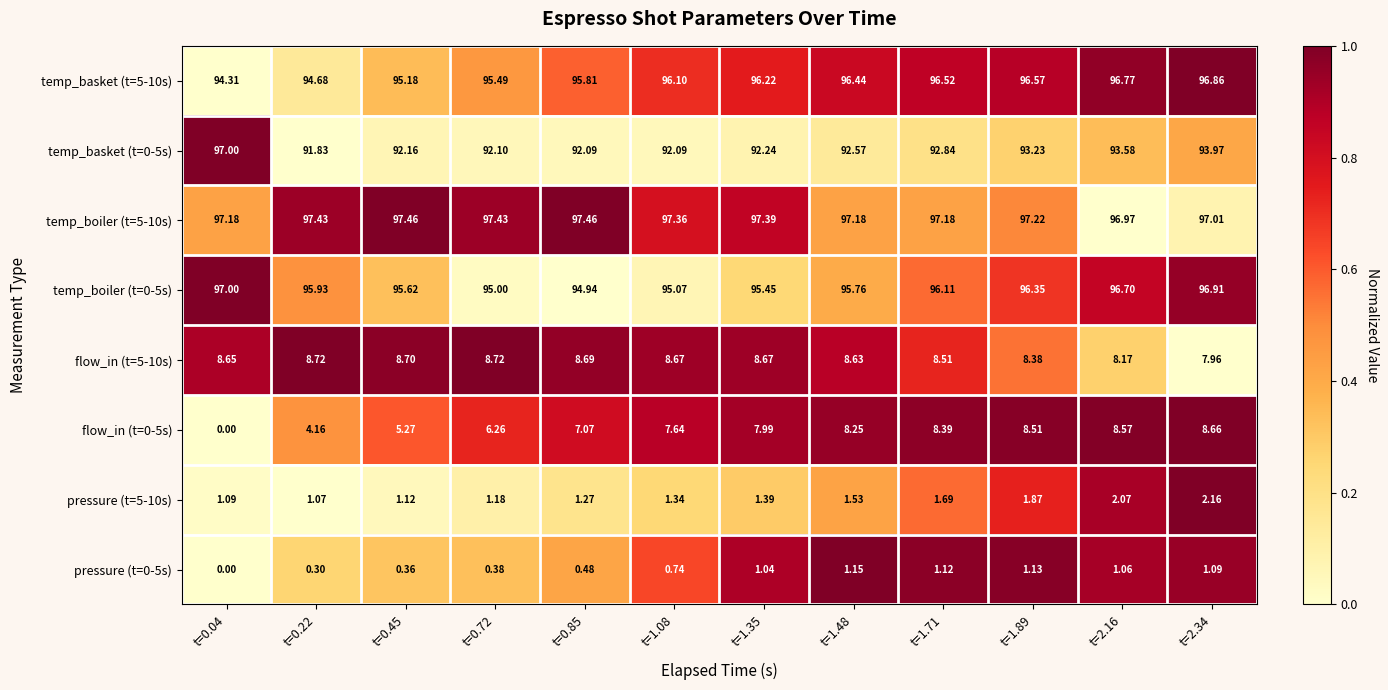

Which series has the largest total across all categories?

temp_boiler (t=5-10s)